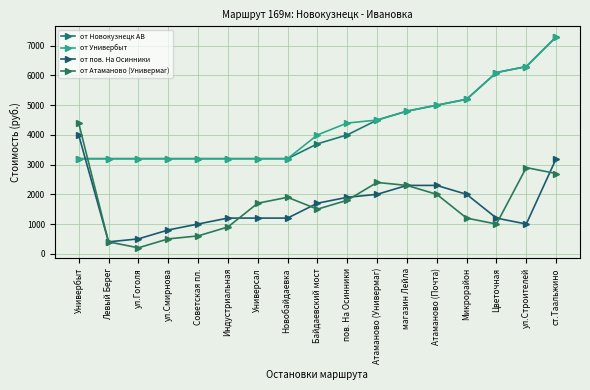

At Универбыт, list the series in order from largest to smallest.

от Атаманово (Универмаг), от пов. На Осинники, от Новокузнецк АВ, от Универбыт